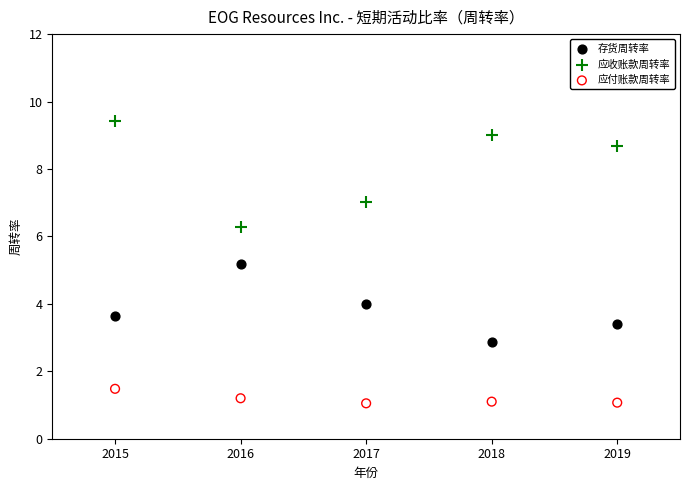

What are all the series names shown in the legend?

存货周转率, 应收账款周转率, 应付账款周转率